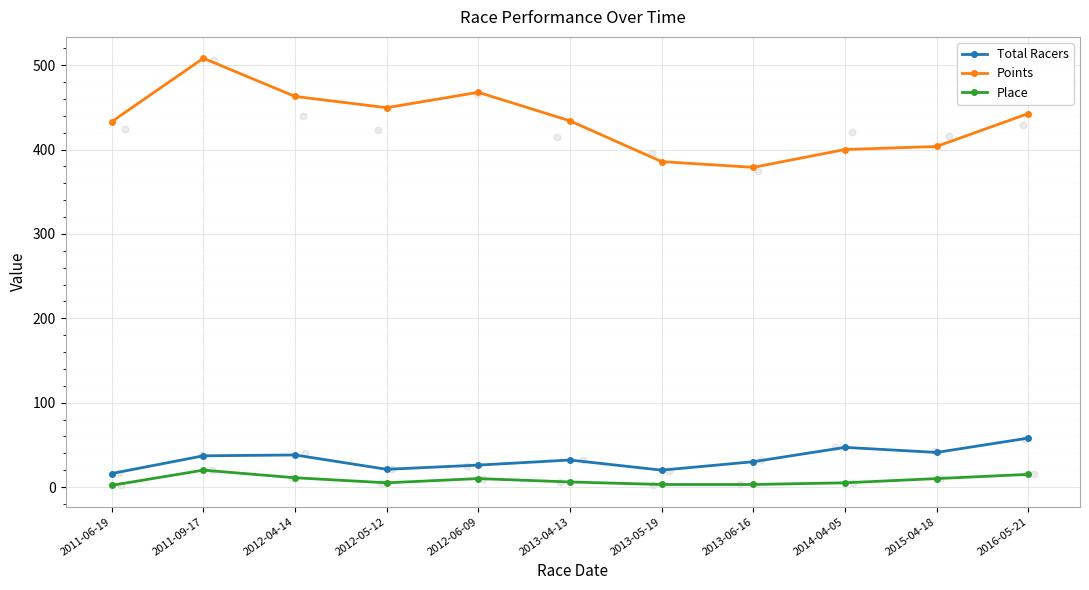

At how many categories does at least one series exceed 86?

11